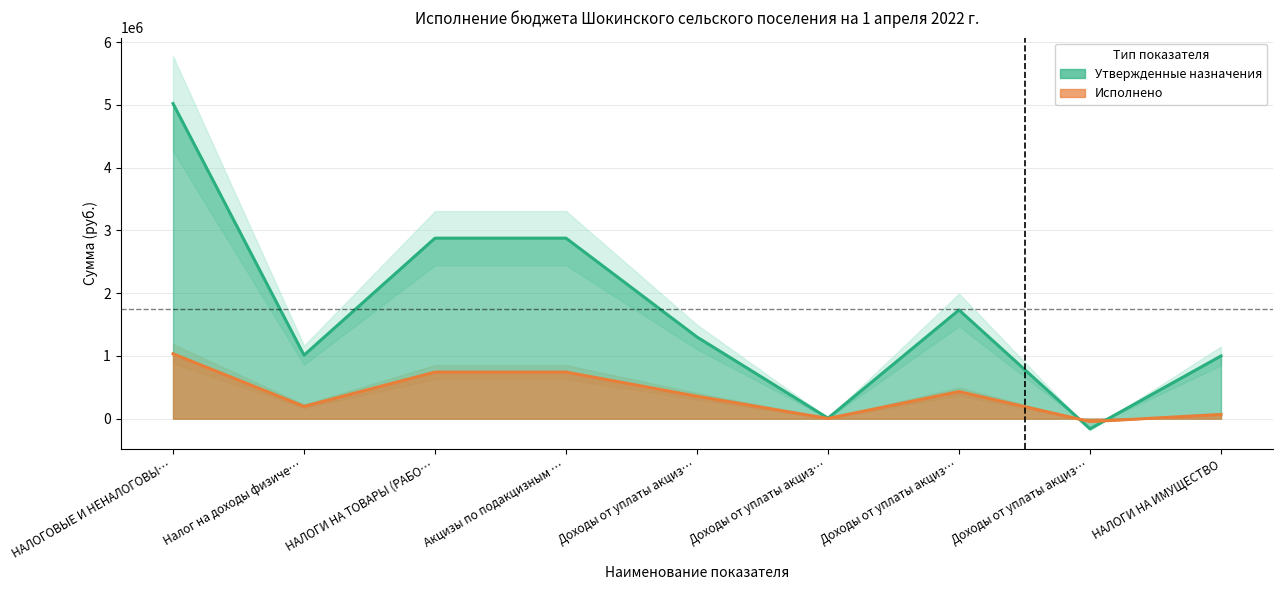

What is the value of the Утвержденные назначения point at the 5th from the left?

1300590.0